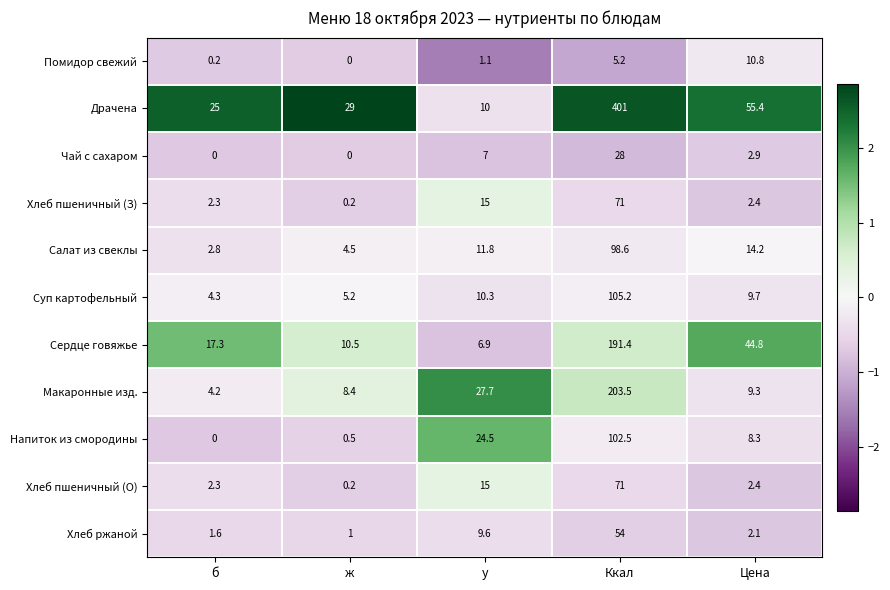

Between б and ж, which series saw the biggest shift?

Сердце говяжье